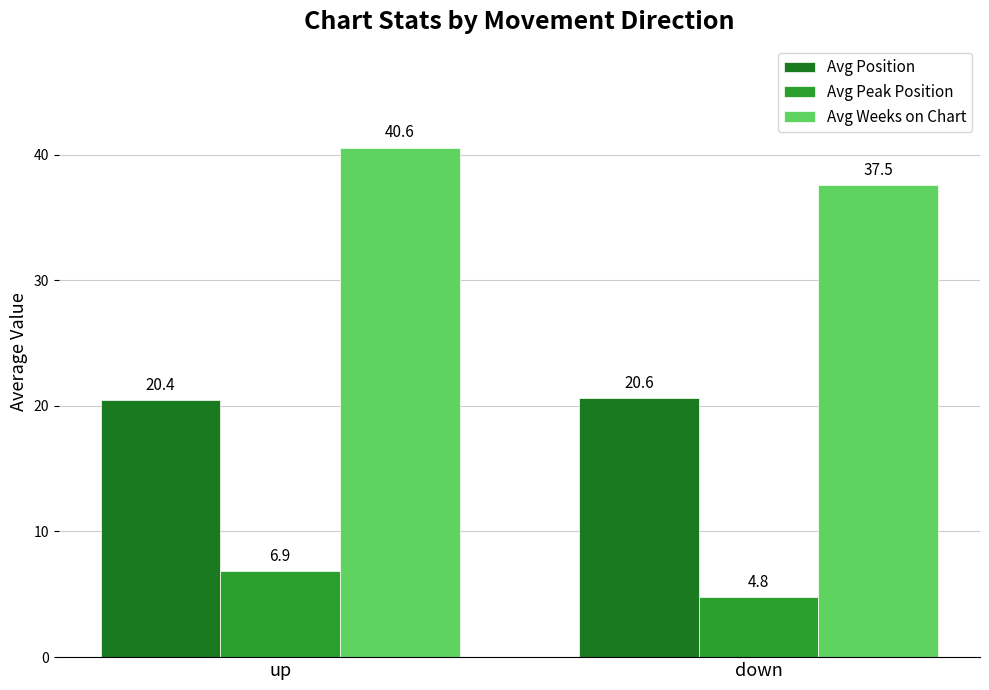

How many groups of bars are there?

2